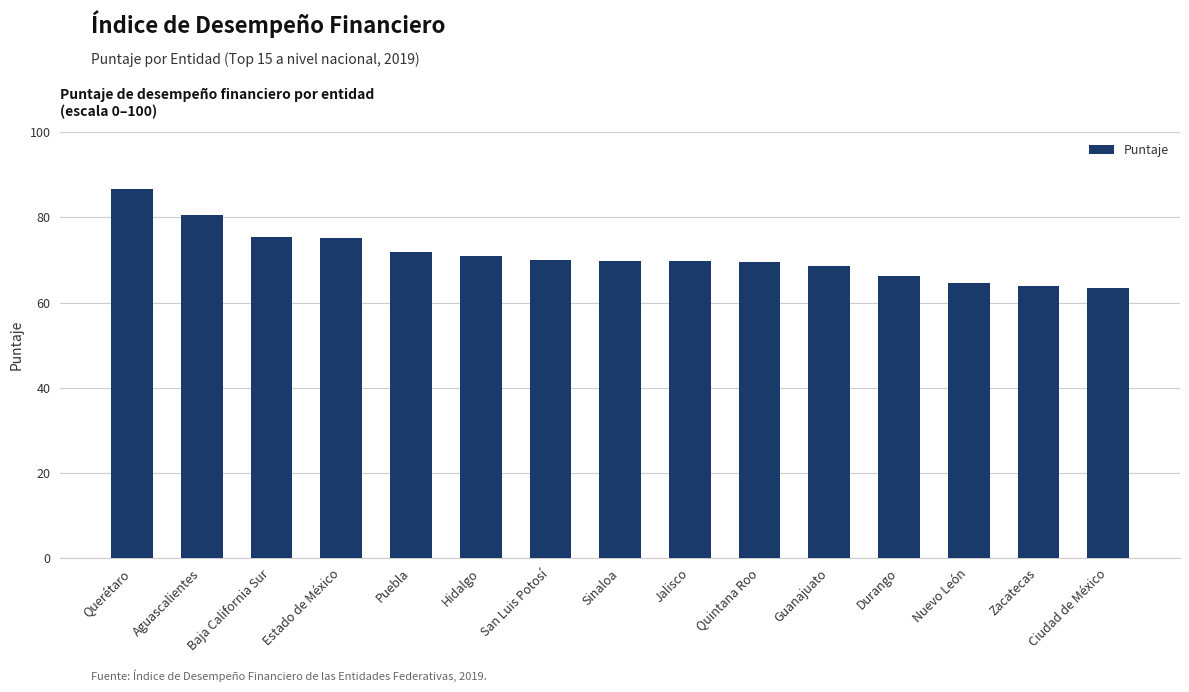

What is the average value?

71.1